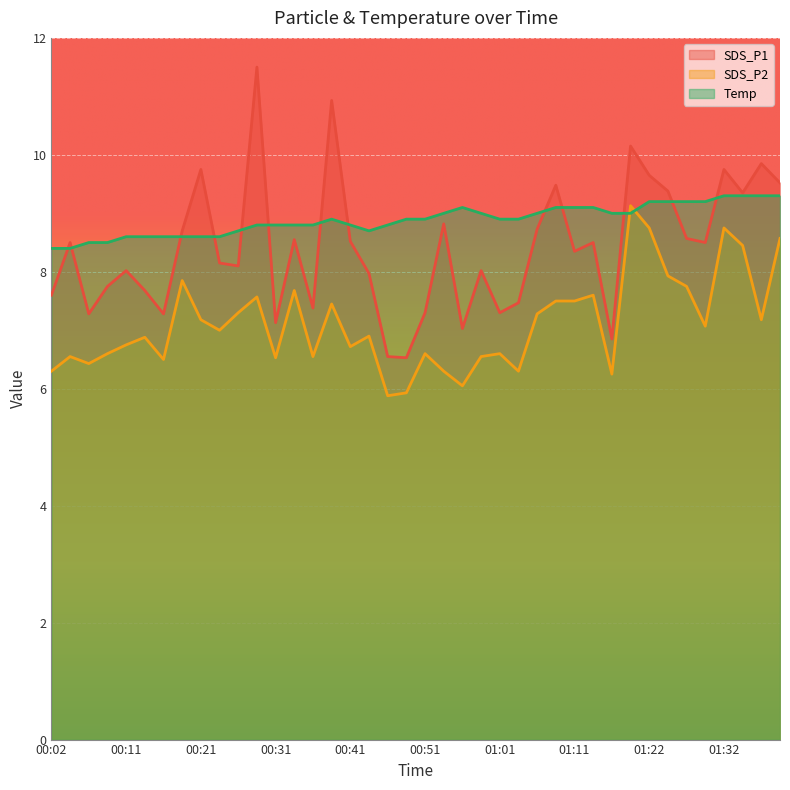

How many lines are shown in the chart?

3